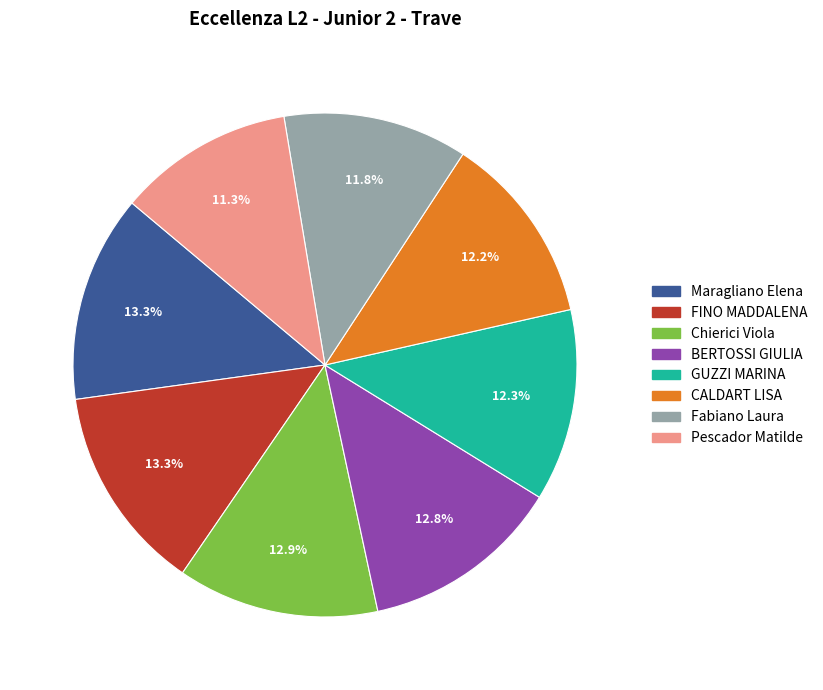

True or false: Pescador Matilde accounts for 11% of the total.

True